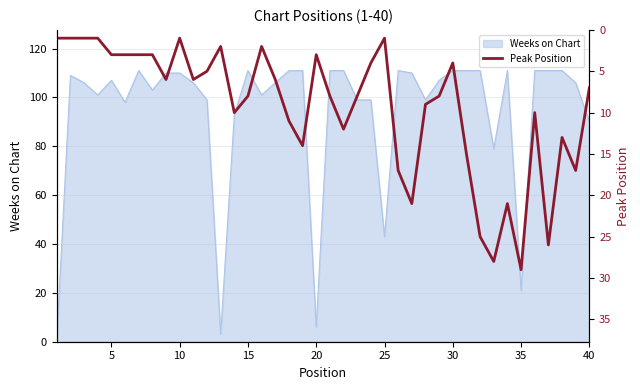

Does the chart have visible grid lines?

Yes